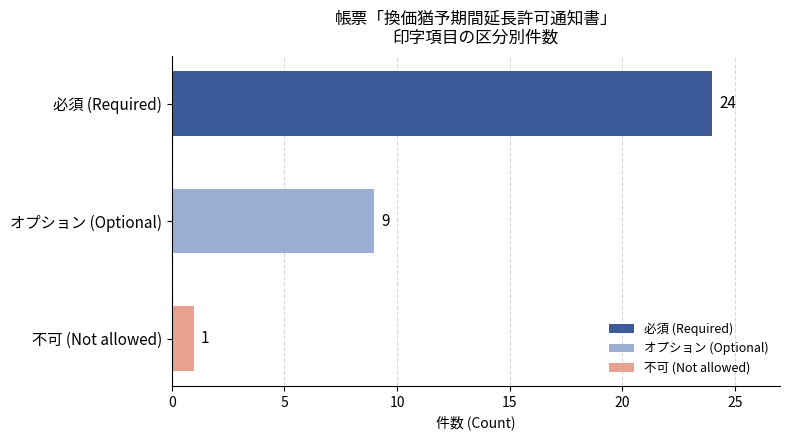

Which series has the largest total across all categories?

必須